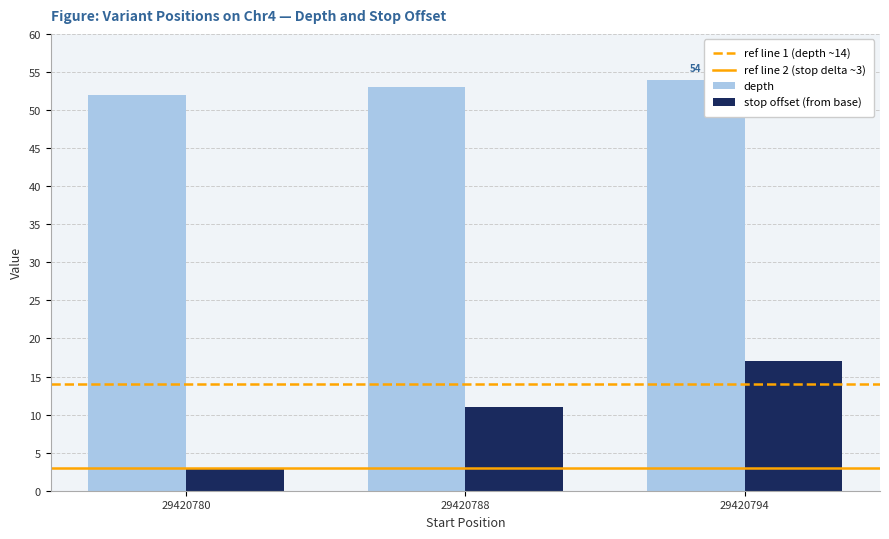

What is the sum of all depth values?

159